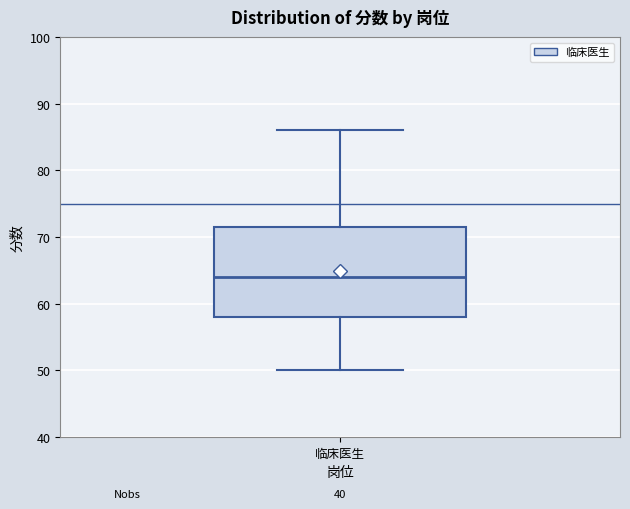

Transcribe this box plot: give where the median line is, the range the box spans, and where the two whiskers end, as read against the y-axis. The values are not printed on the chart, so give them approximately, as read against the axis.

median 64, box 58 to 72, whiskers 50 to 86